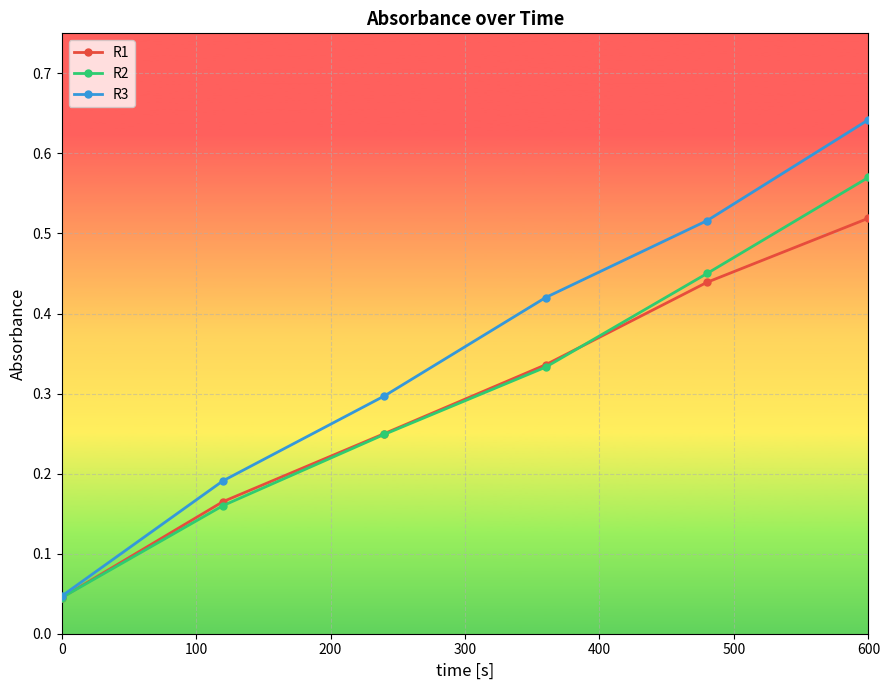

True or false: R3 has more than 2 interior local peaks.

False